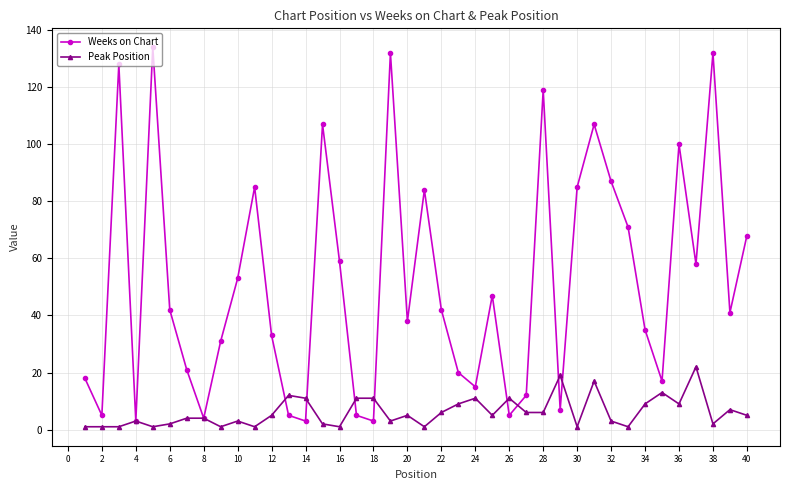

What is the difference between the maximum and minimum values in the Peak Position series?

21